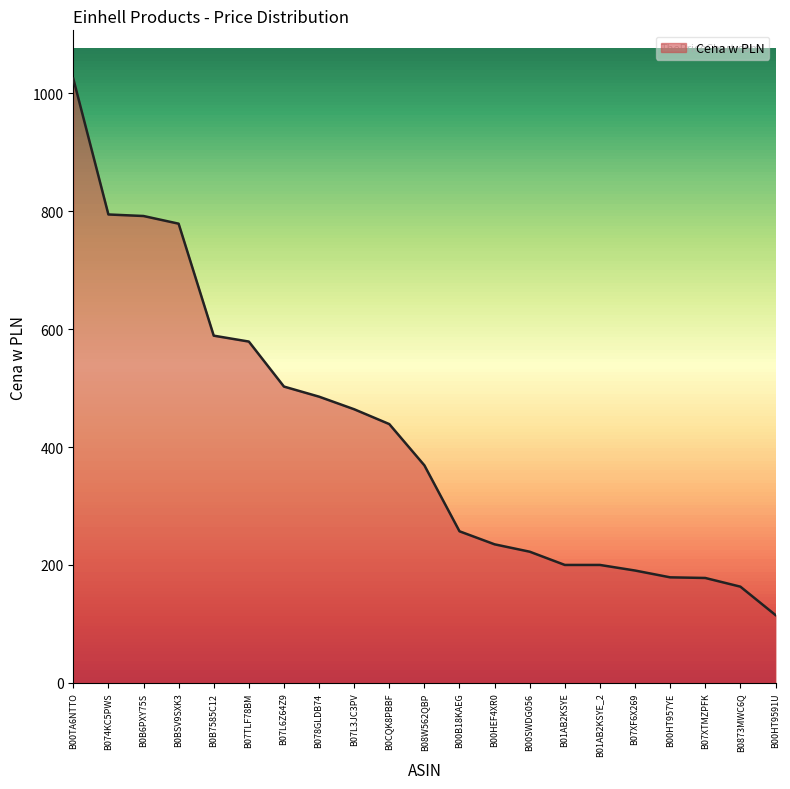

Does the chart display data point markers on the line(s)?

No